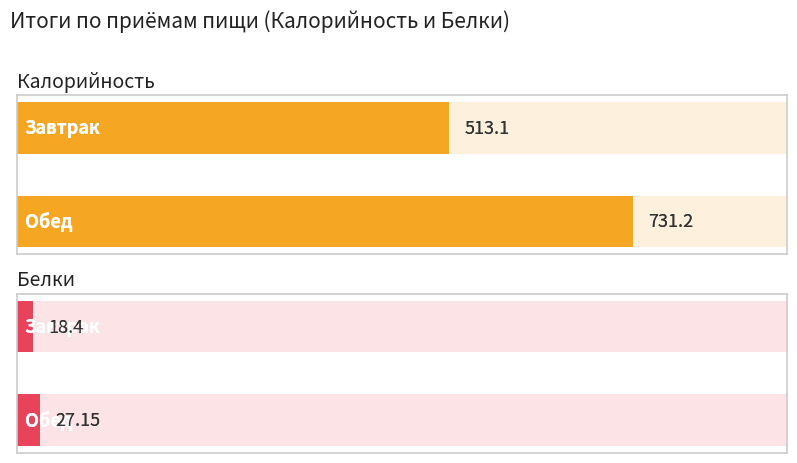

Which category has the highest value in the Белки series?

Обед